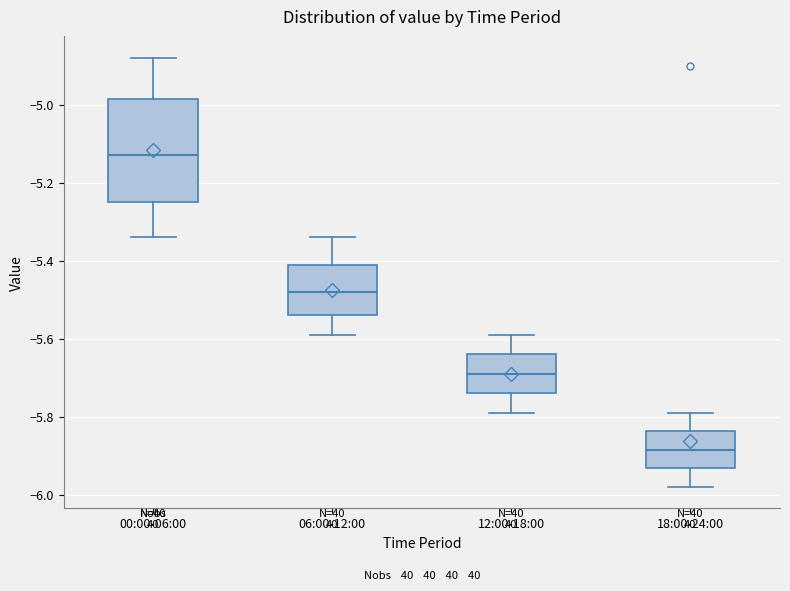

Reading left to right, transcribe this box plot: for each box, give where its median line is, the range the box spans, and where its two whiskers end, as read against the y-axis. The values are not printed on the chart, so give them approximately, as read against the axis.

00:00-06:00: median -5.12, box -5.24 to -4.98, whiskers -5.34 to -4.88
06:00-12:00: median -5.48, box -5.54 to -5.40, whiskers -5.58 to -5.34
12:00-18:00: median -5.68, box -5.74 to -5.64, whiskers -5.78 to -5.58
18:00-24:00: median -5.88, box -5.94 to -5.84, whiskers -5.98 to -5.78